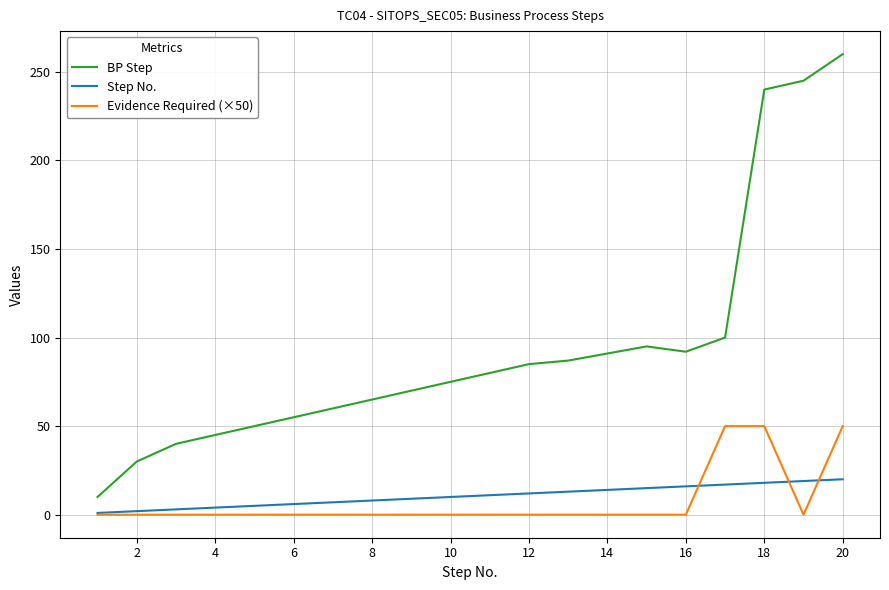

Rank the series by their maximum value, from lowest to highest.

Step No., Evidence Required (×50), BP Step